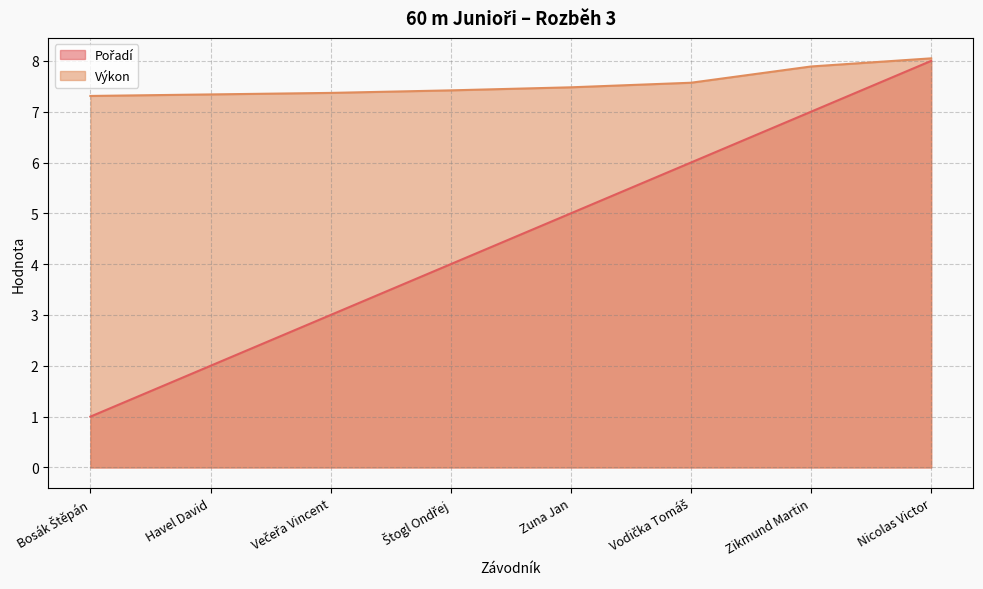

What are all the series names shown in the legend?

Pořadí, Výkon